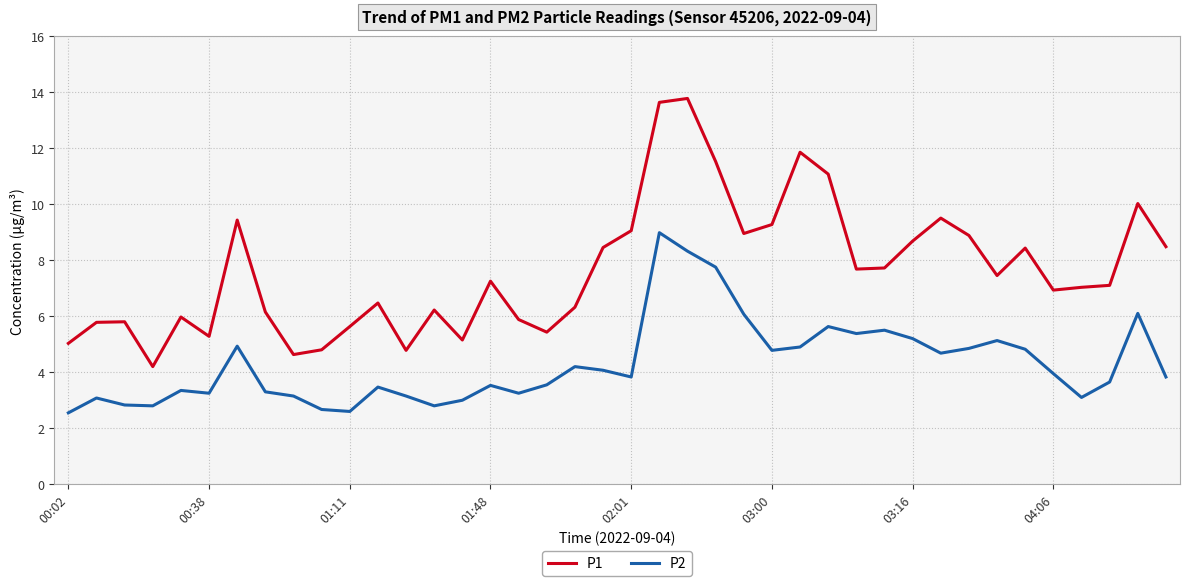

List the series in order of their overall mean, highest first.

P1, P2